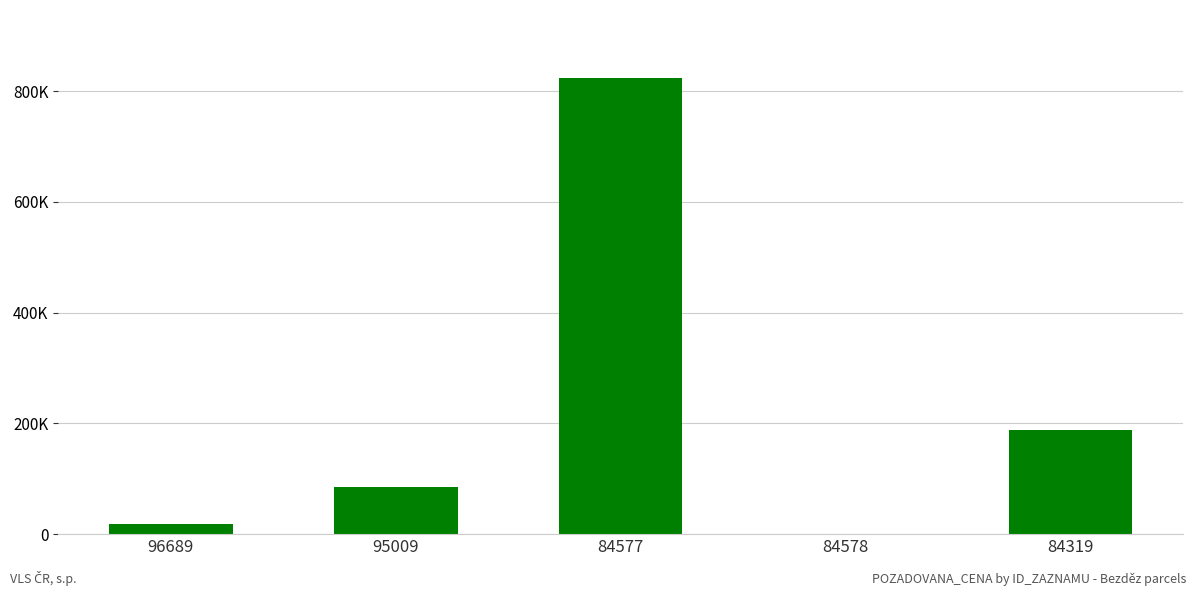

Are the bars horizontal?

No